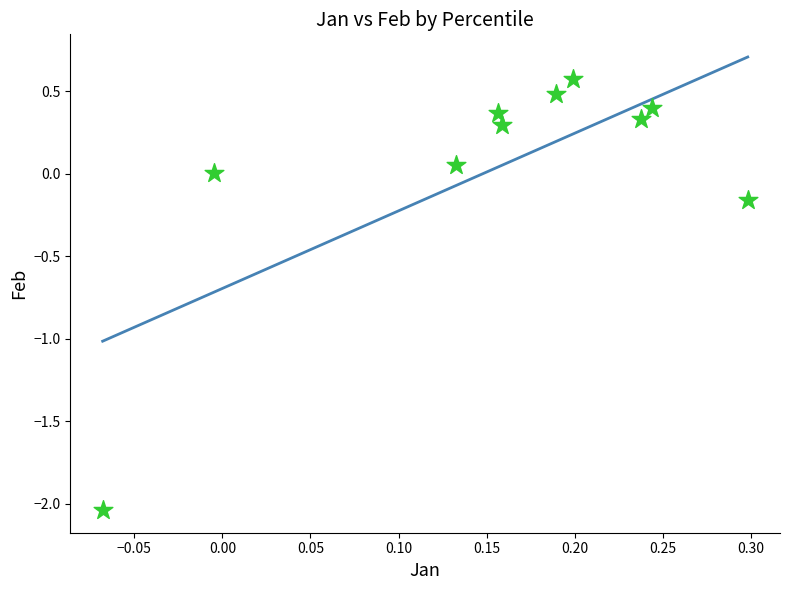

What is the range of Y values (max minus min)?

2.6